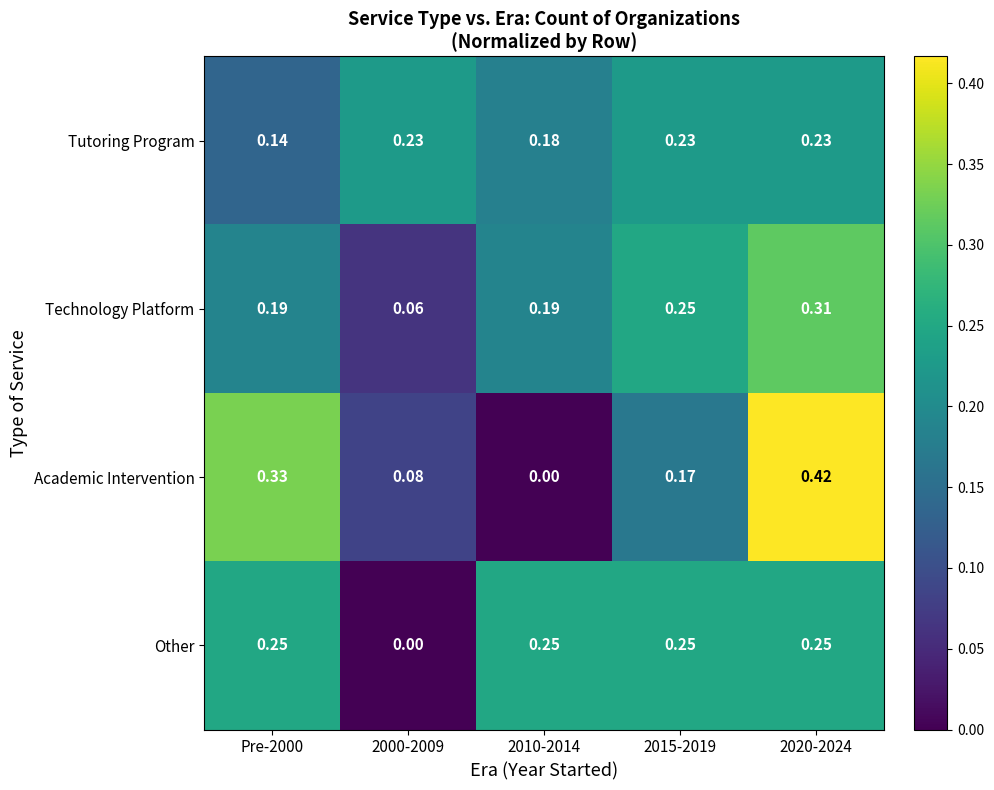

List the series in order of their peak value, lowest first.

Tutoring Program, Other, Technology Platform, Academic Intervention